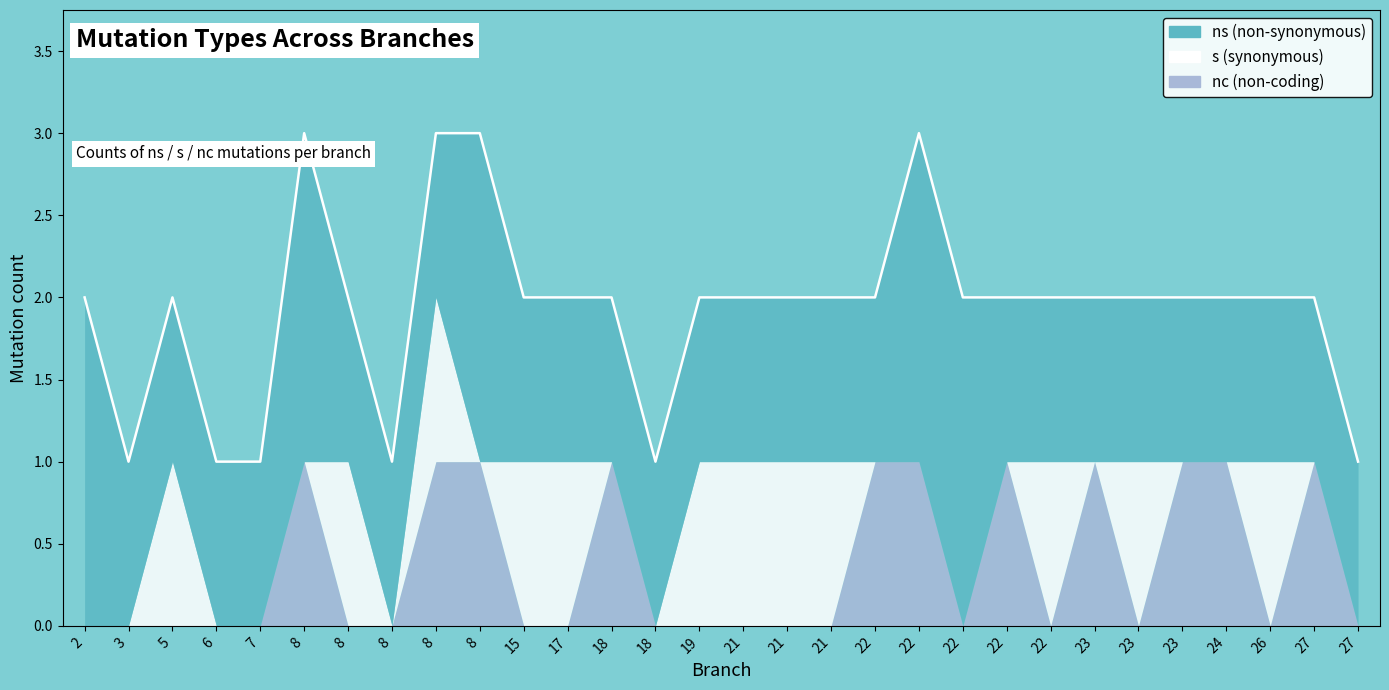

What is the value of the s point at the 18th from the left?

1